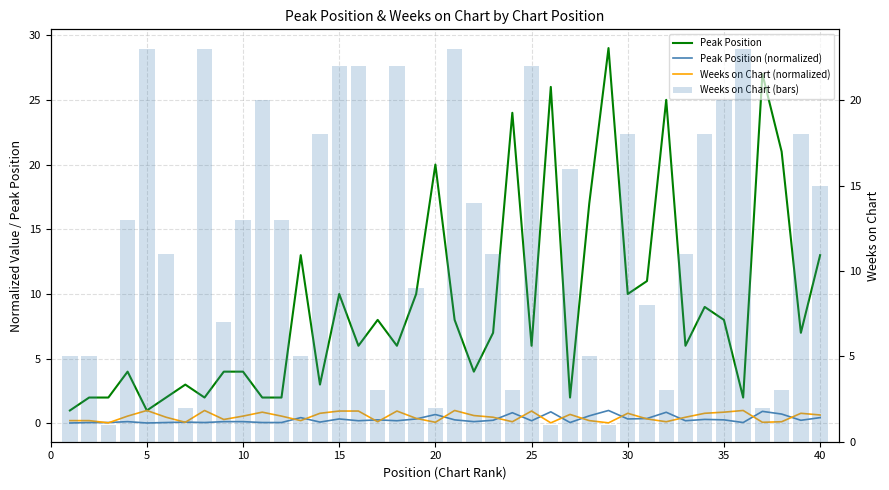

Reading right to left, list all the values displayed in this chart.

Peak Position: 13.0	7.0	21.0	27.0	2.0	8.0	9.0	6.0	25.0	11.0	10.0	29.0	17.0	2.0	26.0	6.0	24.0	7.0	4.0	8.0	20.0	10.0	6.0	8.0	6.0	10.0	3.0	13.0	2.0	2.0	4.0	4.0	2.0	3.0	2.0	1.0	4.0	2.0	2.0	1.0
Peak Position (normalized): 0.4	0.2	0.7	0.9	0.1	0.3	0.3	0.2	0.9	0.4	0.3	1.0	0.6	0.1	0.9	0.2	0.8	0.2	0.1	0.3	0.7	0.3	0.2	0.3	0.2	0.3	0.1	0.4	0.1	0.1	0.1	0.1	0.1	0.1	0.1	0.0	0.1	0.1	0.1	0.0
Weeks on Chart (normalized): 0.7	0.8	0.1	0.1	1.0	0.9	0.8	0.5	0.1	0.3	0.8	0.0	0.2	0.7	0.0	1.0	0.1	0.5	0.6	1.0	0.1	0.4	1.0	0.1	1.0	1.0	0.8	0.2	0.6	0.9	0.6	0.3	1.0	0.1	0.5	1.0	0.6	0.0	0.2	0.2
Weeks on Chart (bars): 15.0	18.0	3.0	2.0	23.0	20.0	18.0	11.0	3.0	8.0	18.0	1.0	5.0	16.0	1.0	22.0	3.0	11.0	14.0	23.0	2.0	9.0	22.0	3.0	22.0	22.0	18.0	5.0	13.0	20.0	13.0	7.0	23.0	2.0	11.0	23.0	13.0	1.0	5.0	5.0